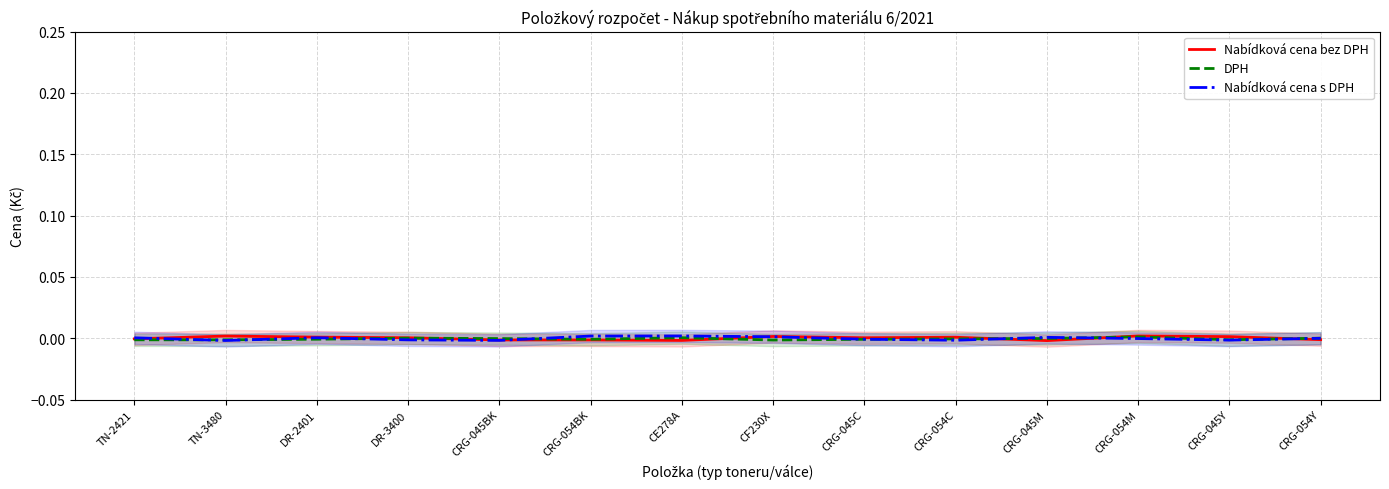

Which series ends up on top after the final intersection of DPH and Nabídková cena bez DPH?

DPH